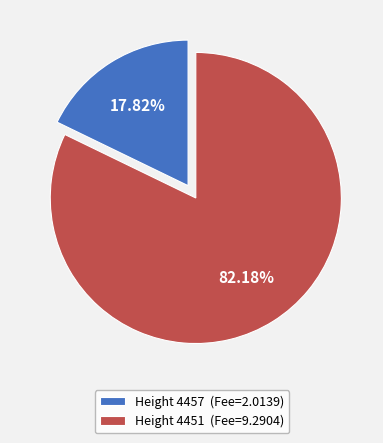

Which slice is the largest?

Height 4451 (Fee=9.2904)